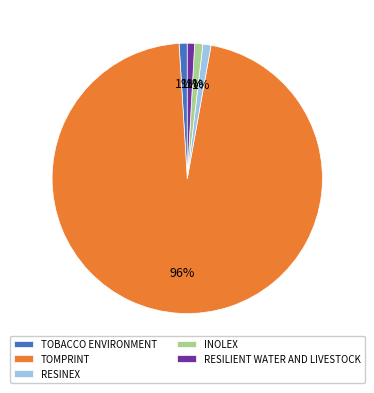

What is the majority slice?

TOMPRINT